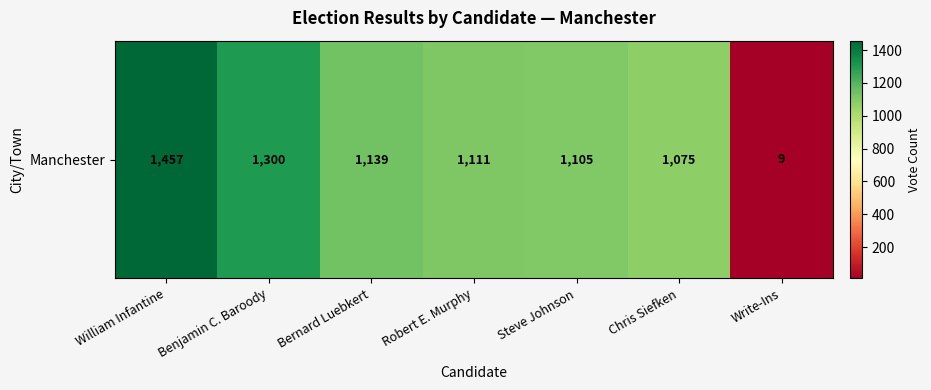

Which label corresponds to the smallest value in the chart?

Write-Ins